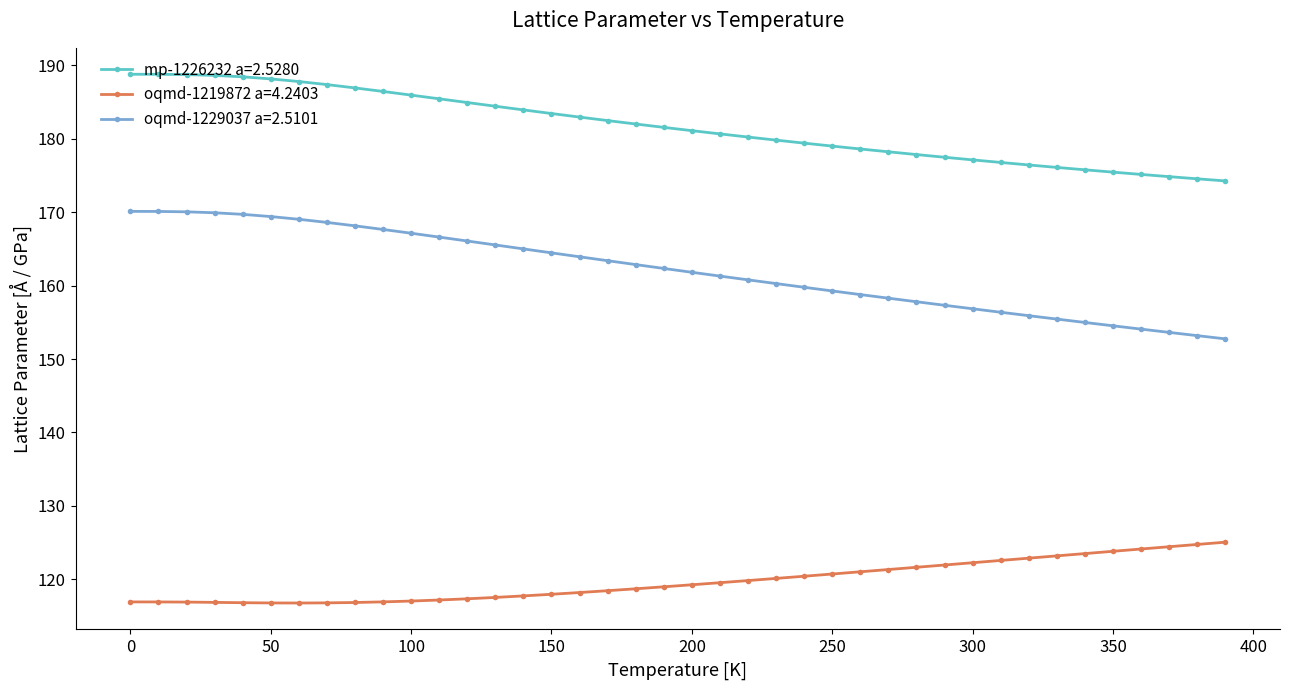

What are all the series names shown in the legend?

mp-1226232 a=2.5280, oqmd-1219872 a=4.2403, oqmd-1229037 a=2.5101